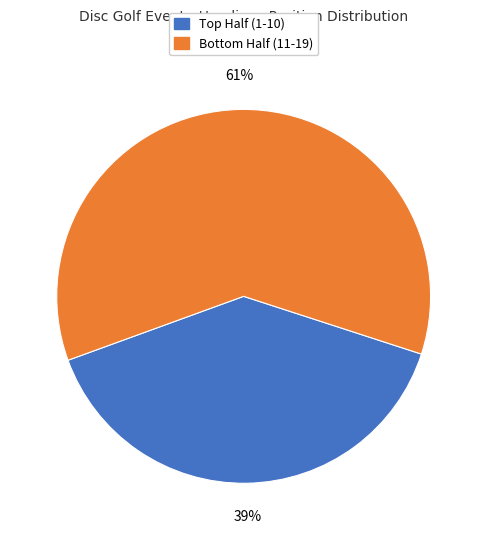

How many slices are in this pie chart?

2